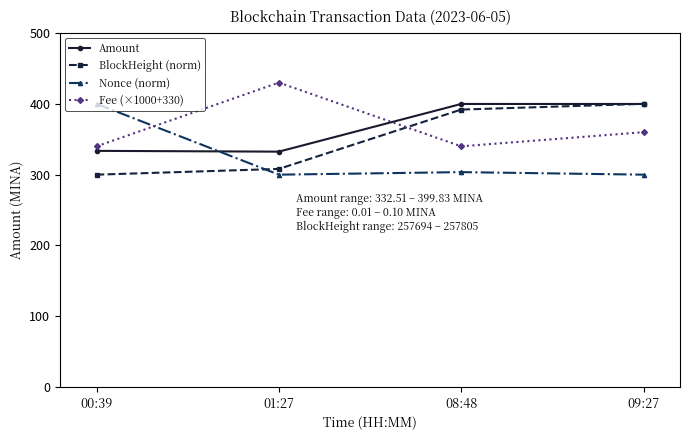

What is the highest value of the Fee (×1000+330) series?

430.0